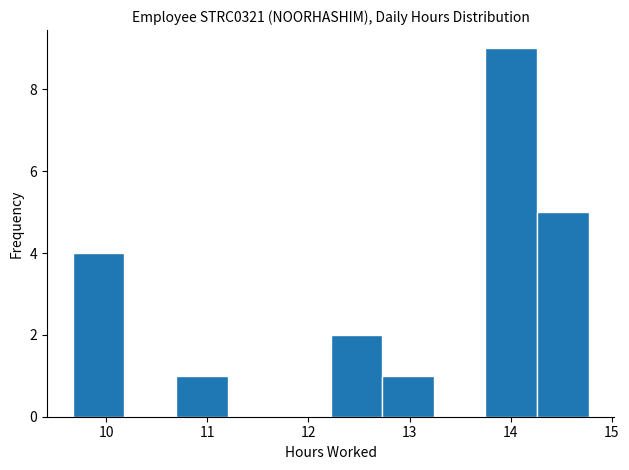

Which range on the x-axis has the tallest bar?

13.75 to 14.26